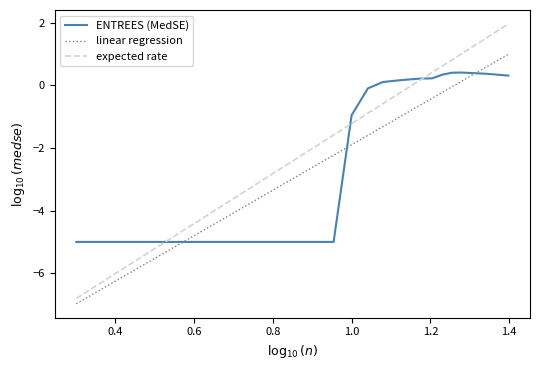

How many times do ENTREES (MedSE) and expected rate cross each other?

3